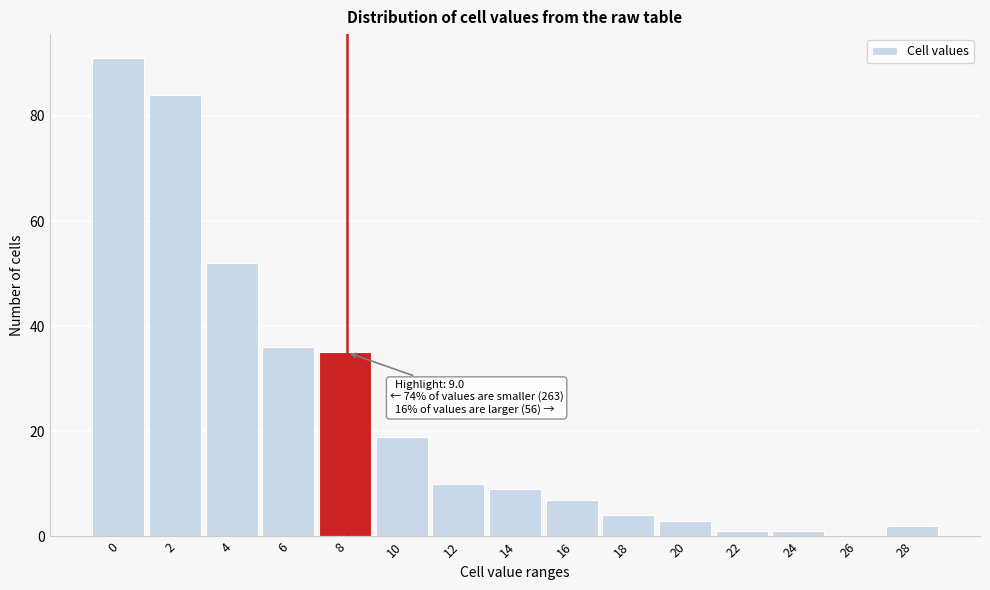

Reading right to left, list all the values displayed in this chart.

28=2	26=0	24=1	22=1	20=3	18=4	16=7	14=9	12=10	10=19	8=35	6=36	4=52	2=84	0=91